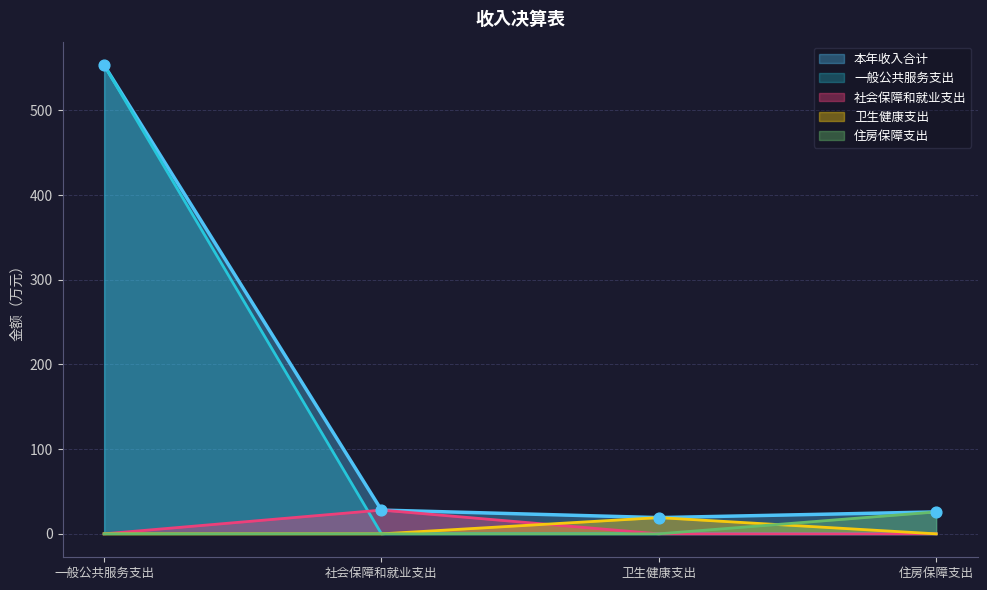

Which series contains the highest Y value?

财政拨款收入